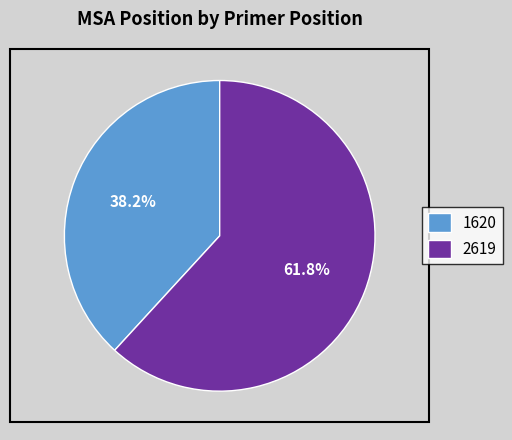

To the nearest percent, what is the average slice percentage?

50%